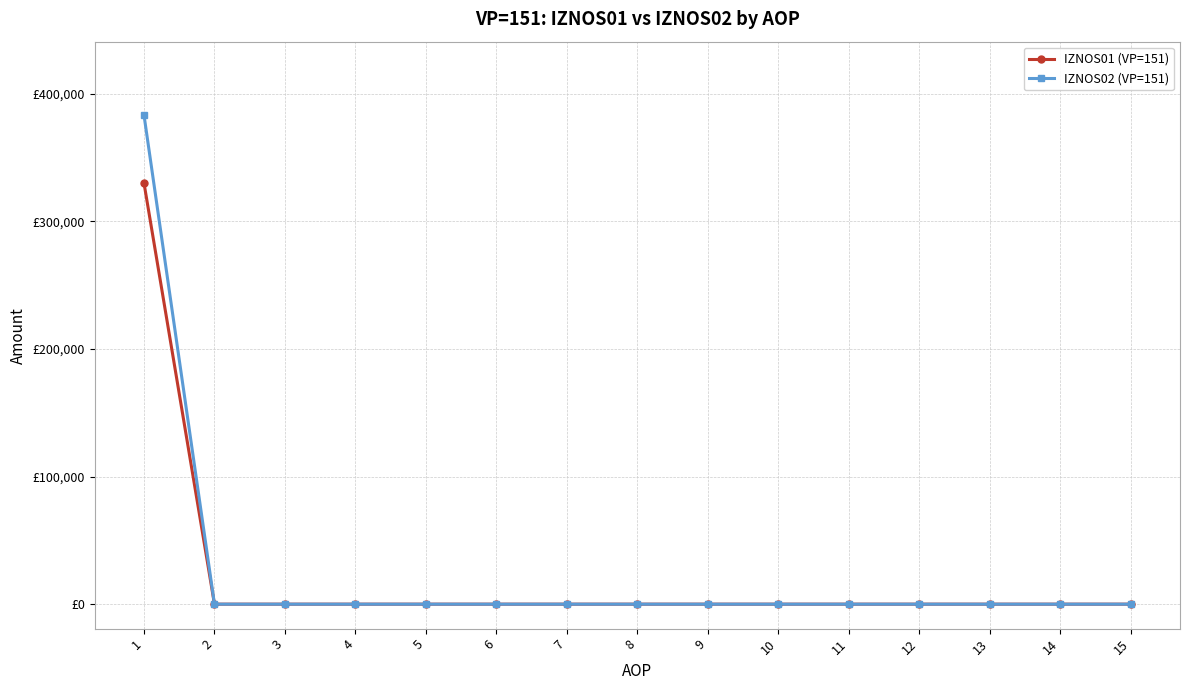

Is it true that IZNOS01 (VP=151) equals 0.0 at 9?

True